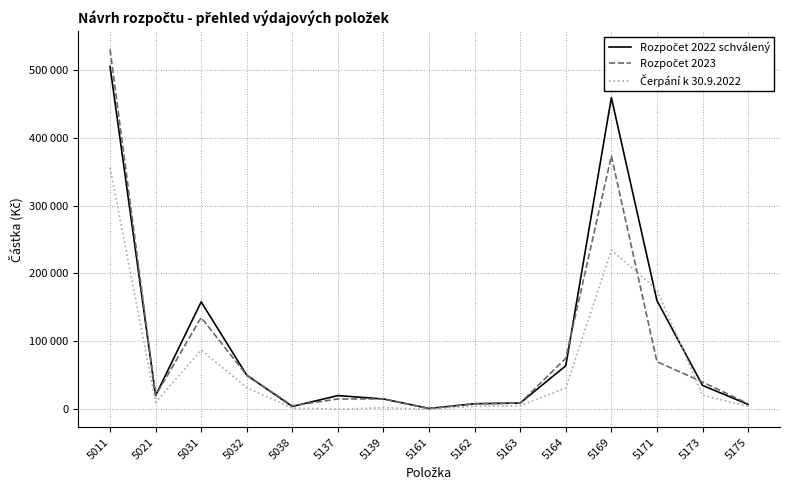

Rank the series by their average value, from lowest to highest.

Čerpání k 30.9.2022, Rozpočet 2023, Rozpočet 2022 schválený